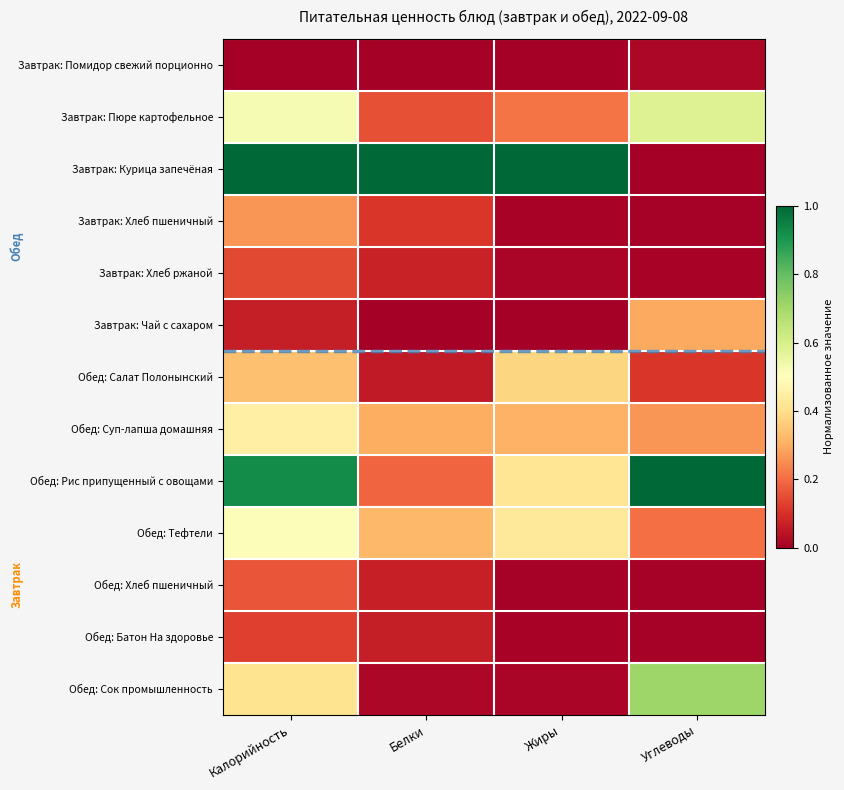

Between Белки and Жиры, which series saw the biggest shift?

Обед: Салат Полонынский